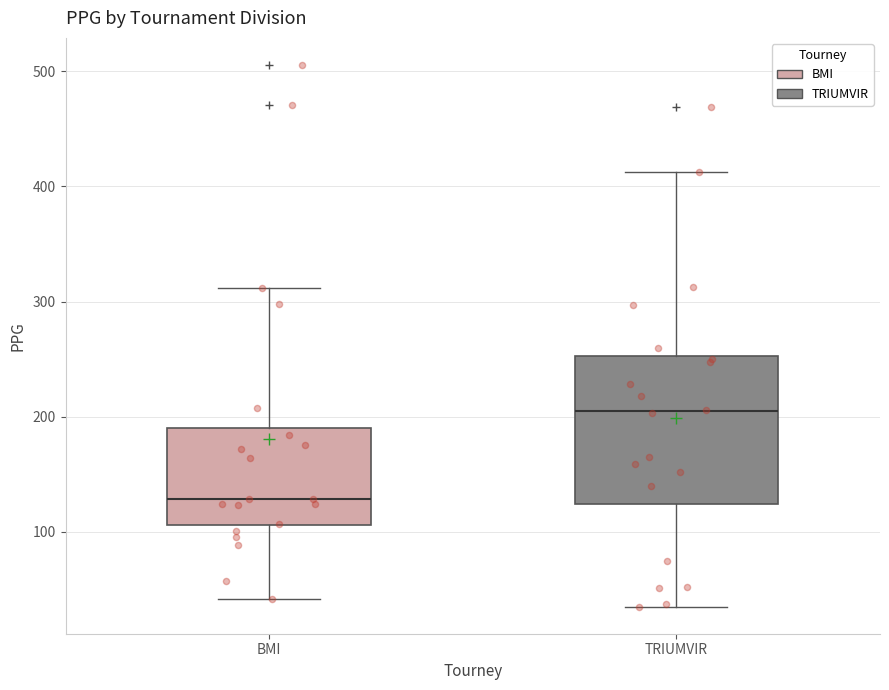

Reading left to right, read every box against the y-axis: the position of its median line, the range the box covers, and the ends of its whiskers. The values are not printed on the chart, so give them approximately, as read against the axis.

BMI: median 130, box 110 to 190, whiskers 40 to 310
TRIUMVIR: median 200, box 120 to 250, whiskers 40 to 410